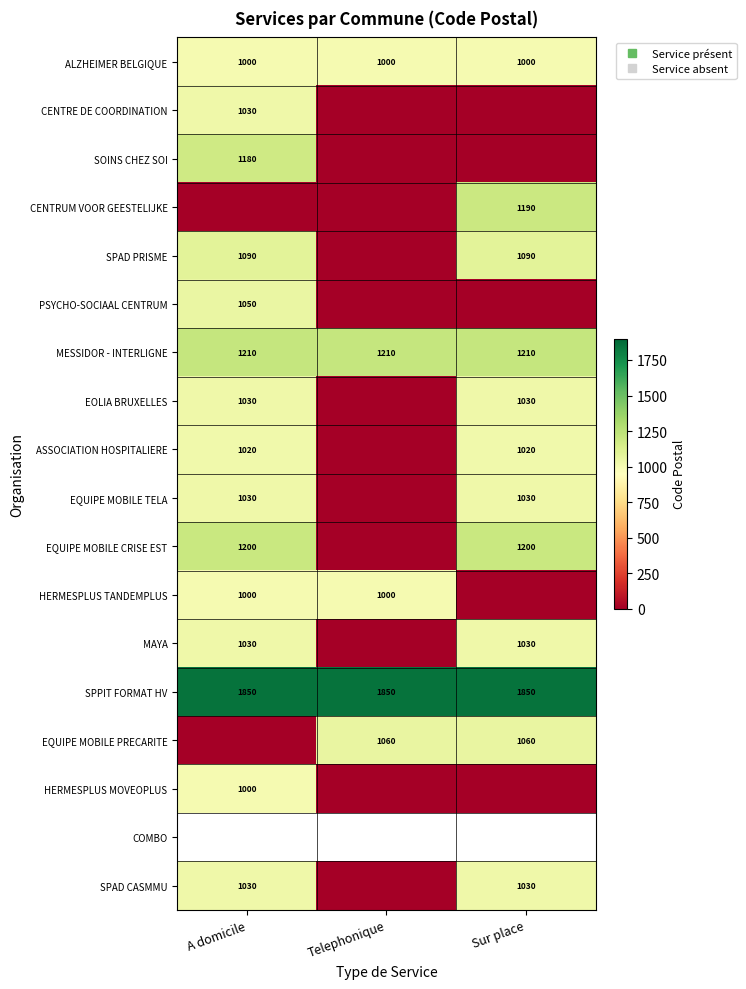

Is the value of EQUIPE MOBILE CRISE EST at Sur place greater than the value of HERMESPLUS MOVEOPLUS at Telephonique?

Yes